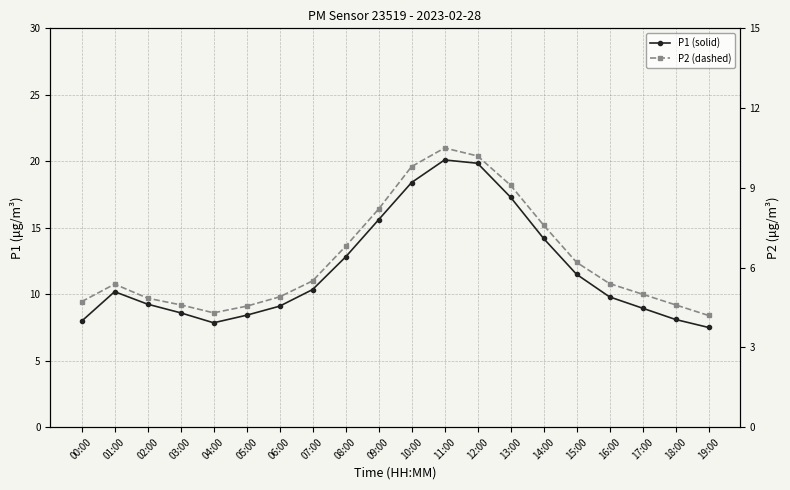

Which series has the largest total across all categories?

P1 (solid)